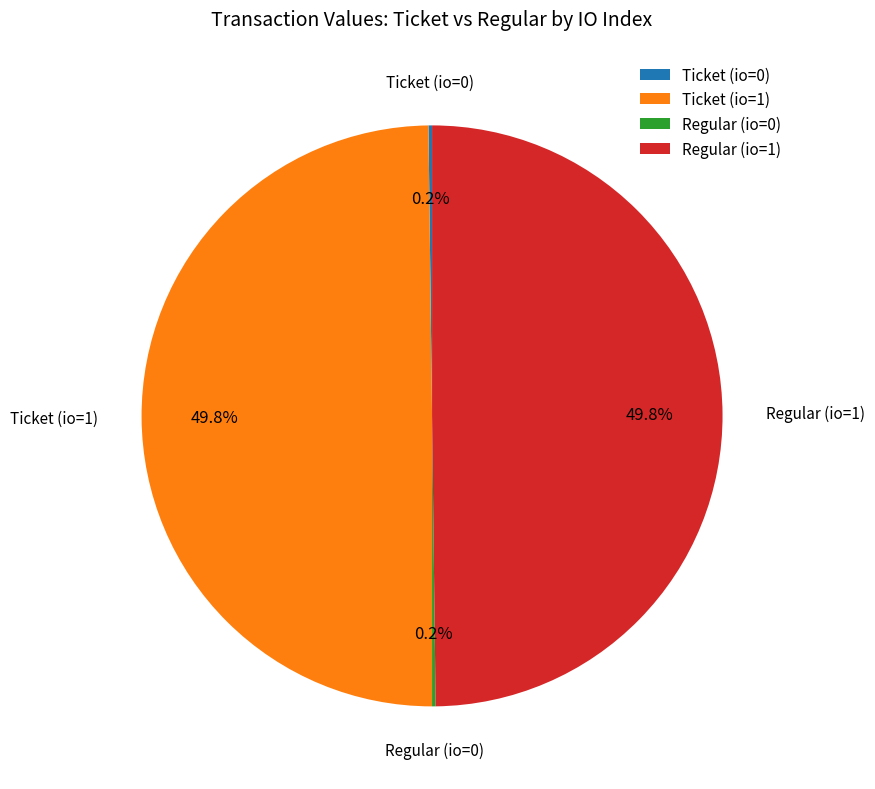

What percentage is NOT represented by Ticket (io=1)?

50.2%